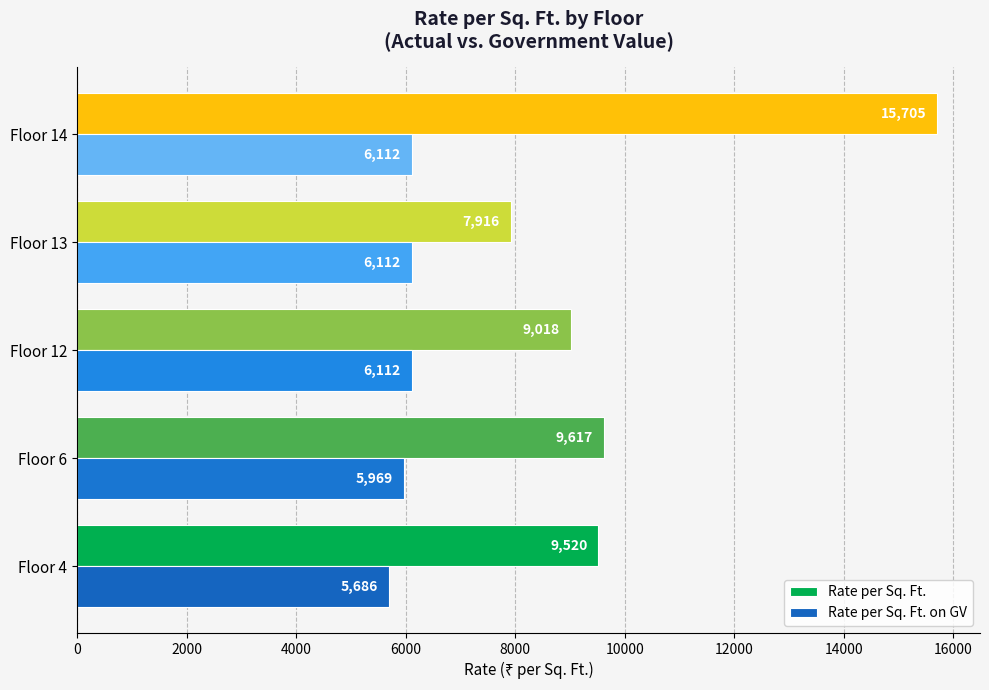

What is the smallest value displayed?

5686.1